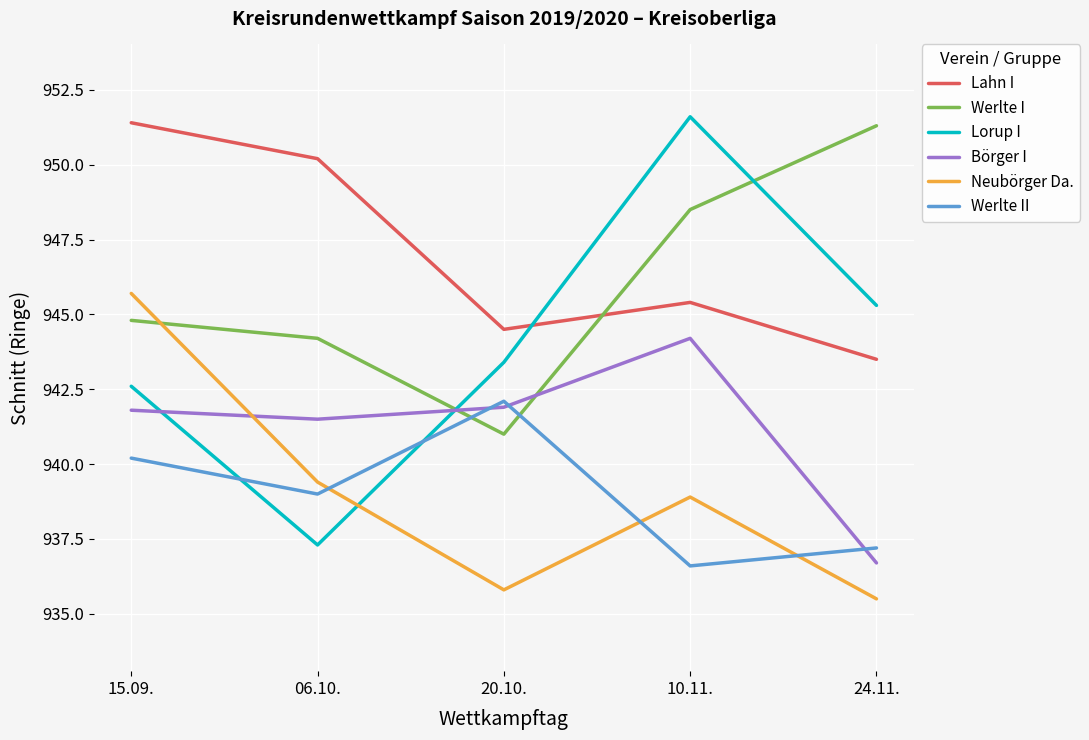

At which category does the chart reach its minimum across all series?

24.11.